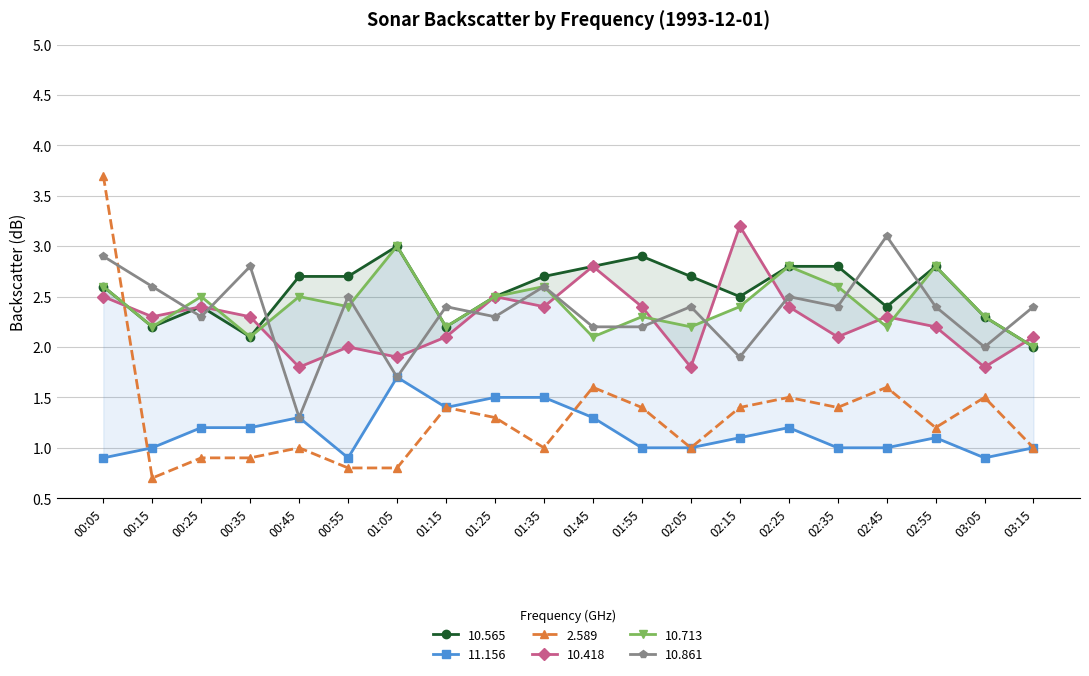

How many lines are shown in the chart?

6